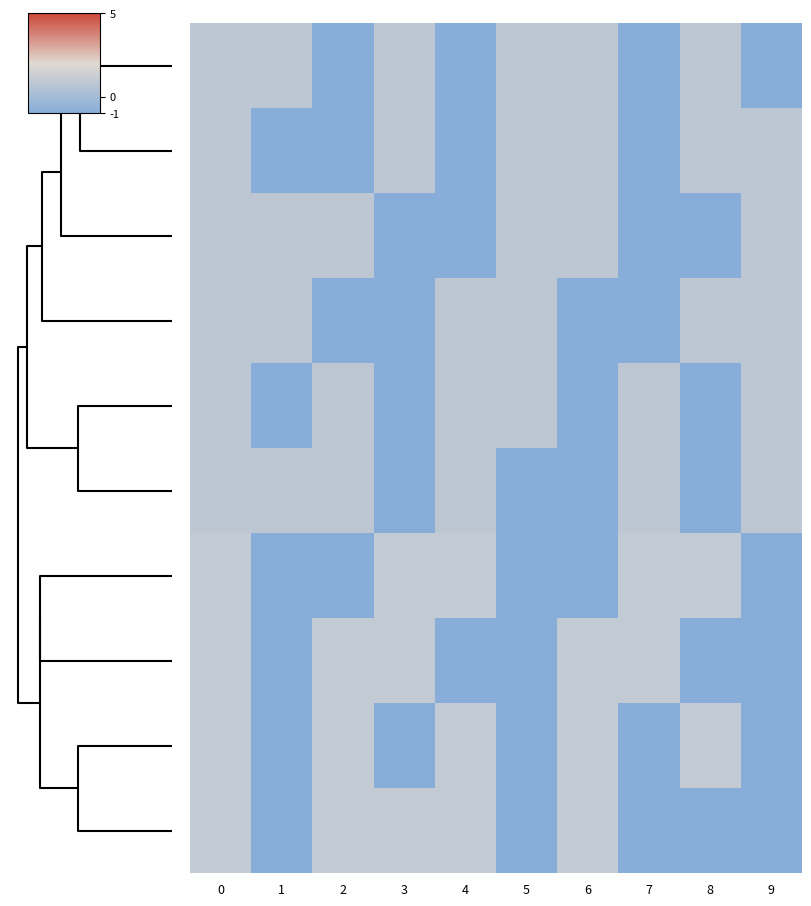

What is the spread (max minus min) of values at 8?

2.2